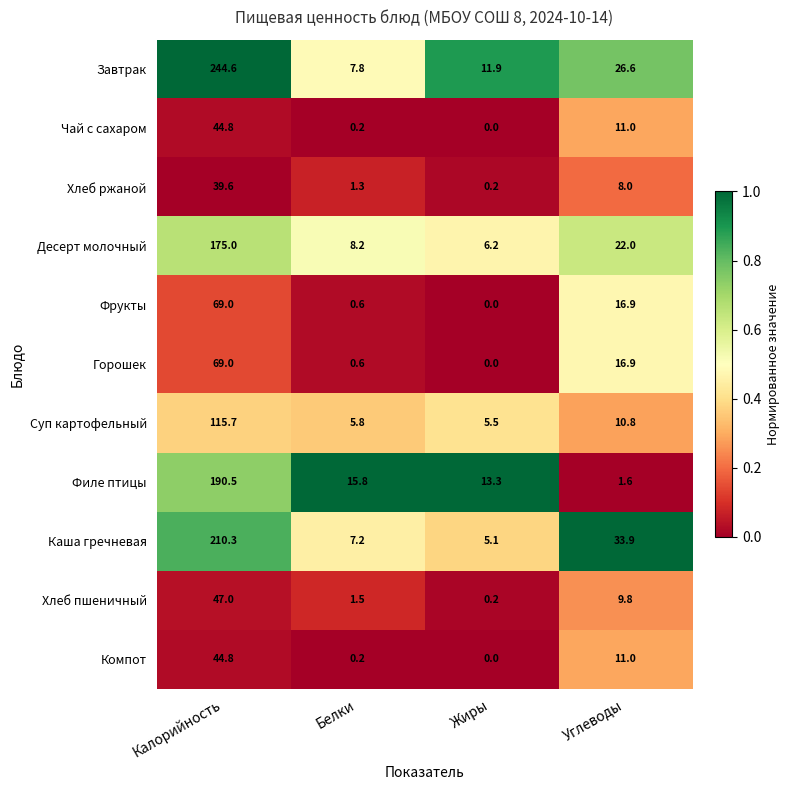

At which category does the chart reach its minimum across all series?

Жиры